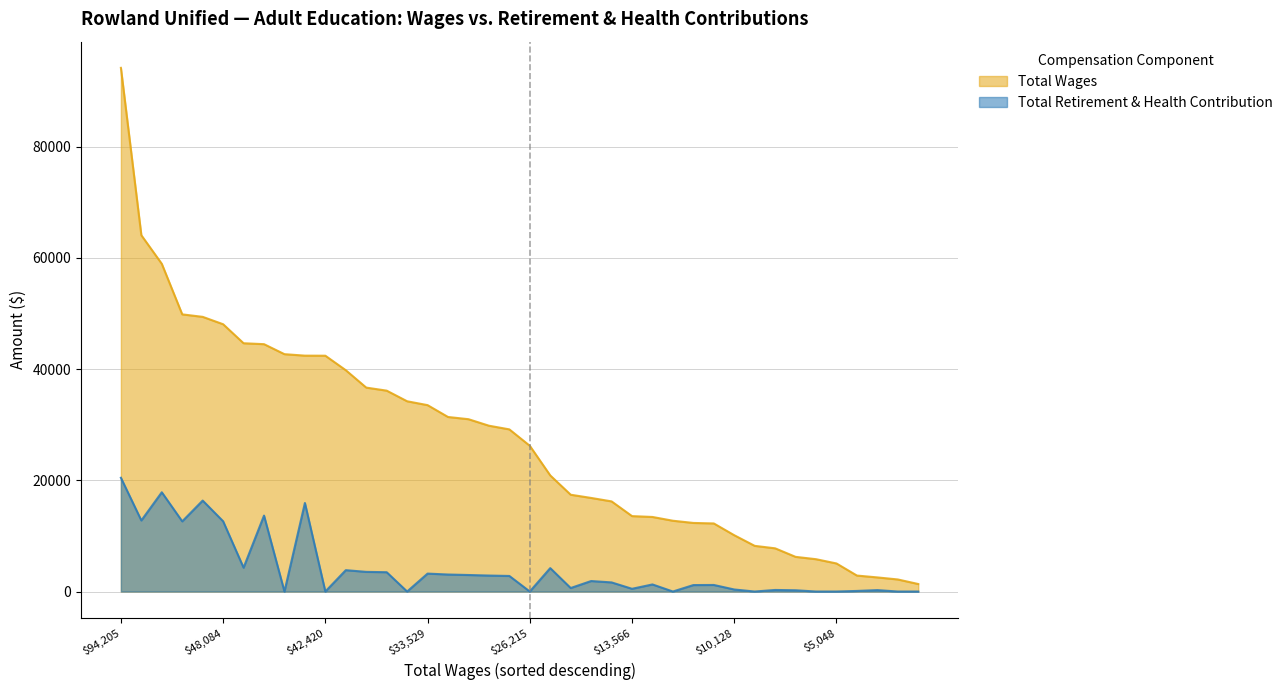

True or false: Total Wages and Total Retirement & Health Contribution intersect in this chart.

False